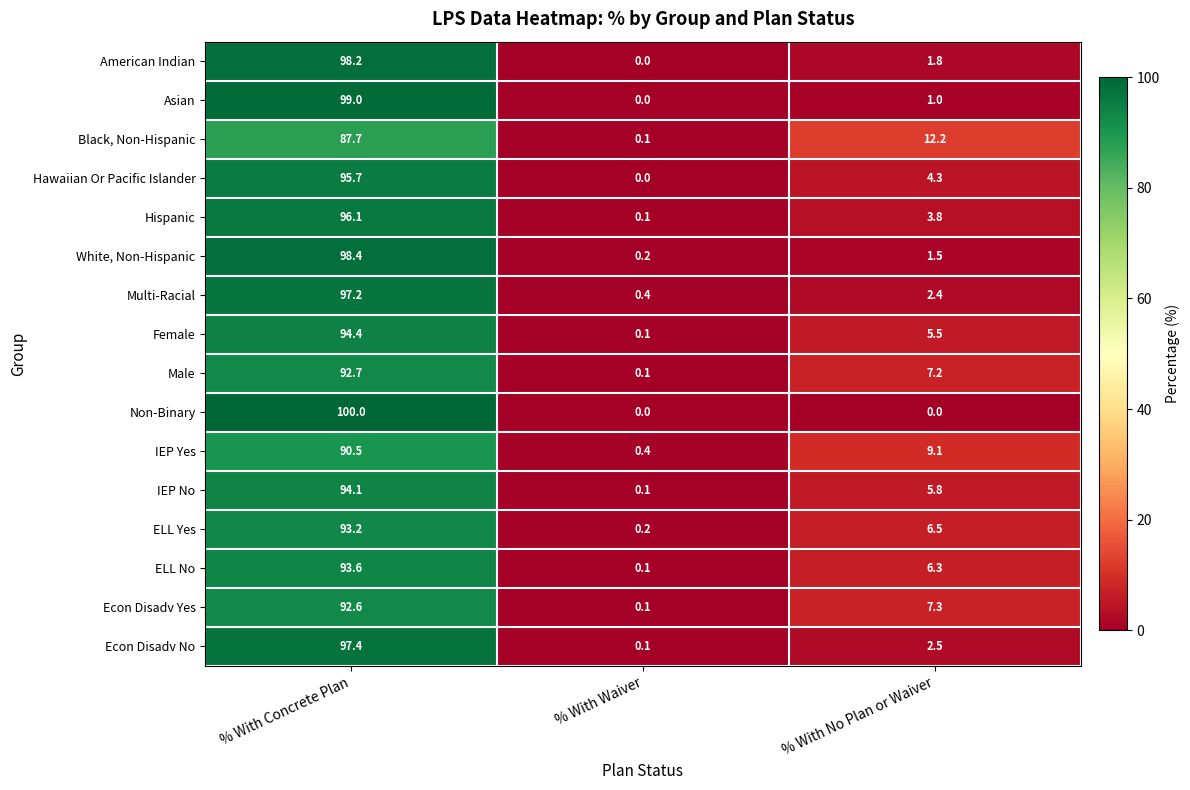

True or false: Econ Disadv Yes has a value of 0.1 at % With Waiver.

True